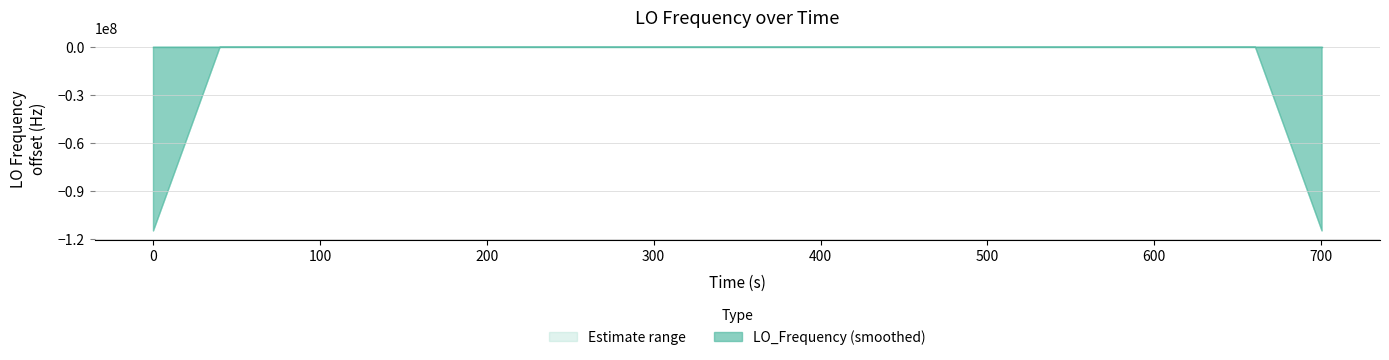

Reading right to left, extract all data points from this chart.

0.1	0.1	0.2	1.8	1.1	-0.5	-0.5	-0.7	-2.4	3.9	-0.7	-0.5	-1.8	0.6	0.0	-0.2	0.3	1.4	-0.8	-0.8	-0.5	2.0	-0.7	-0.7	-2.1	0.6	0.5	1.3	-1.9	0.7	1.5	-0.6	-0.6	-0.1	-0.1	0.1	-1.8	1.8	-1.7	0.5